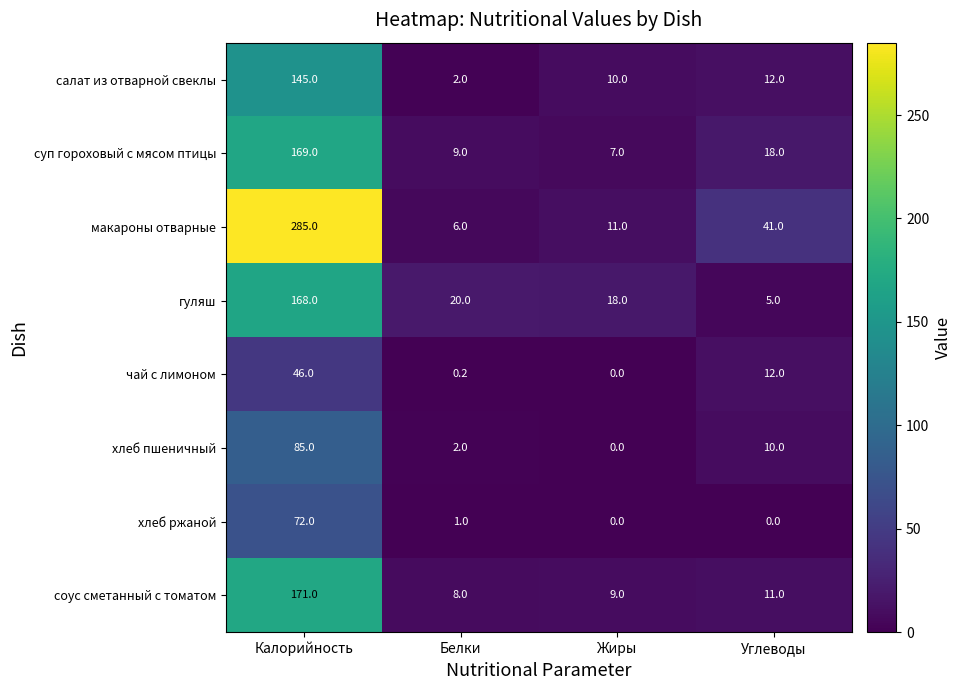

What is the total value across all series at Углеводы?

109.0